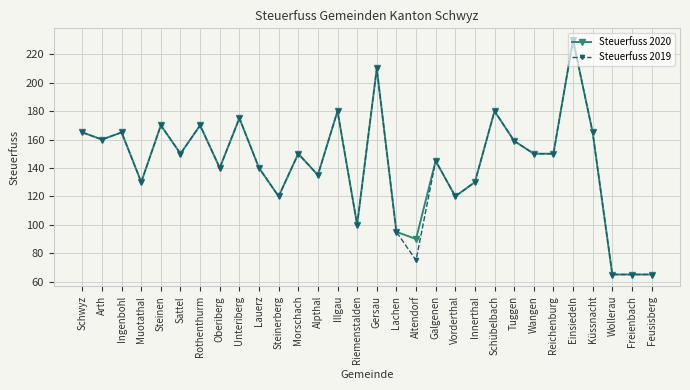

What is the difference between the second highest and minimum values in the Steuerfuss 2019 series?

145